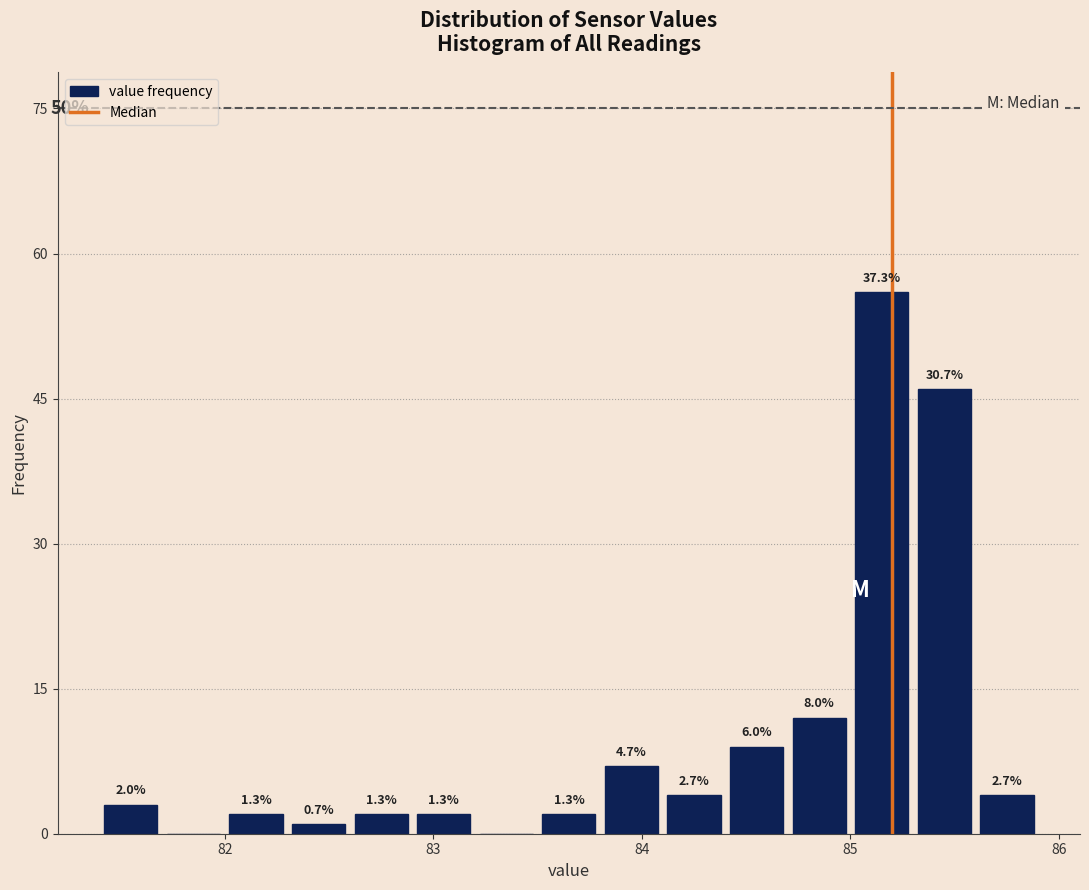

Read against the x-axis, roughly where is the centre of the tallest bar?

85.2